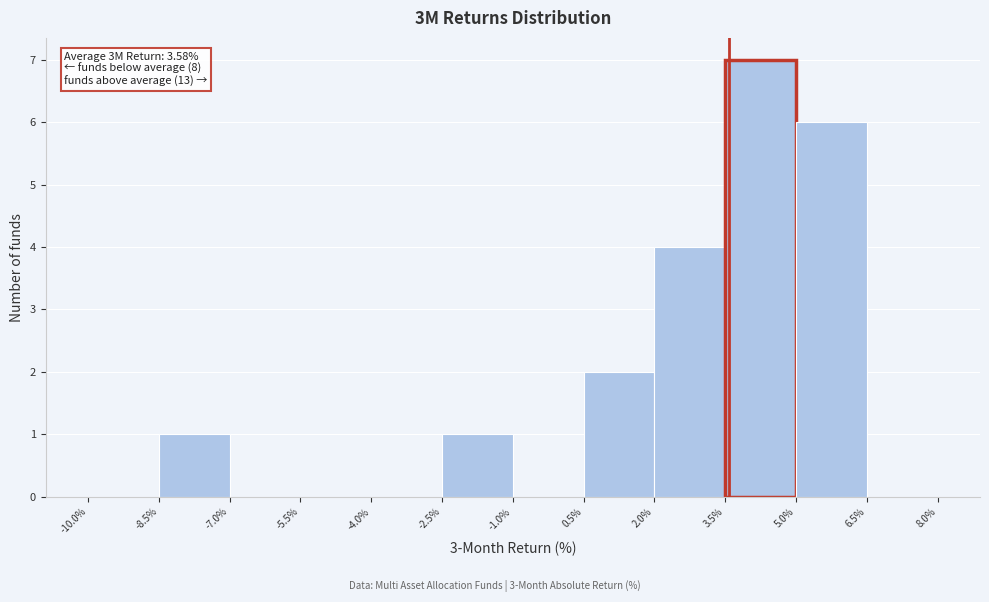

Which range on the x-axis has the tallest bar?

3.5% to 5.0%